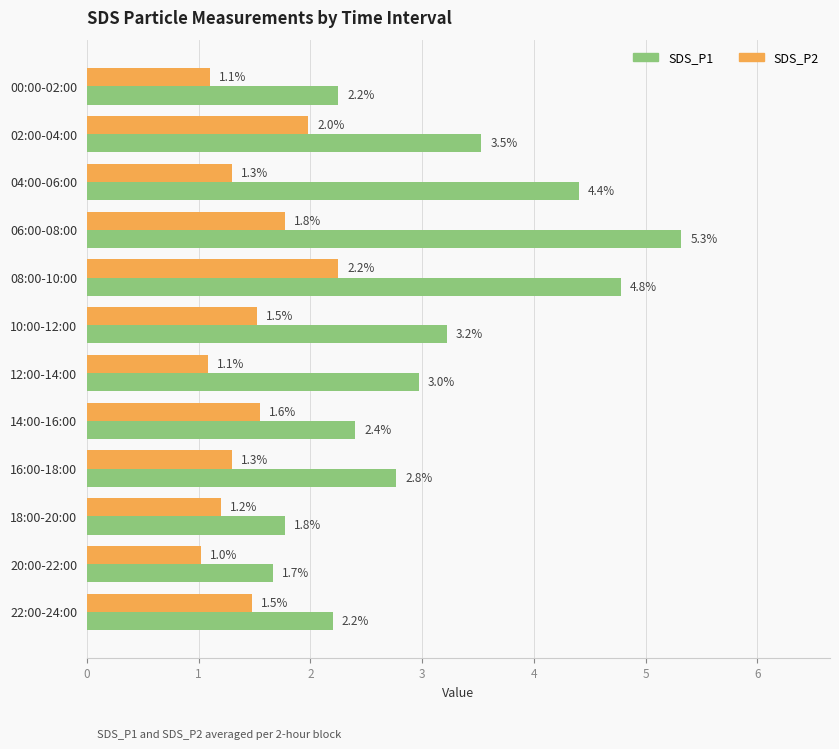

What value does the SDS_P1 series have at 16:00-18:00?

2.8